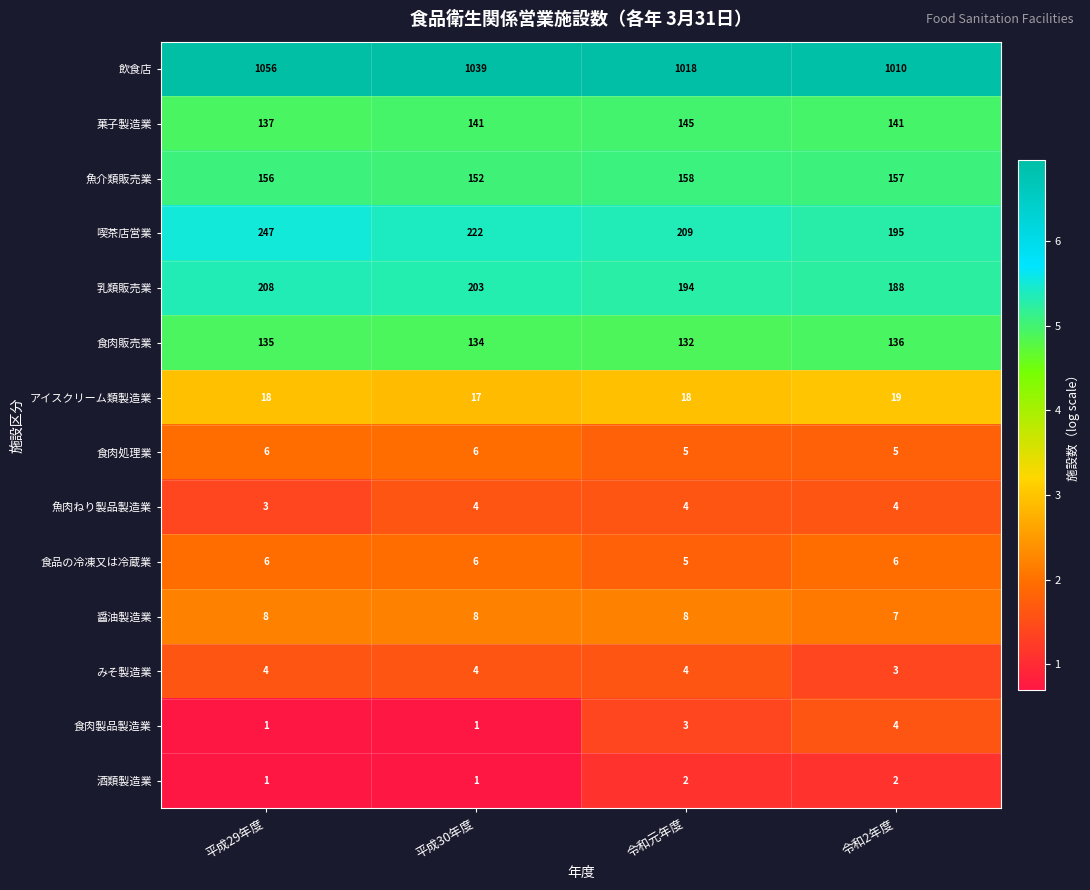

What is the lowest value of the 魚介類販売業 series?

152